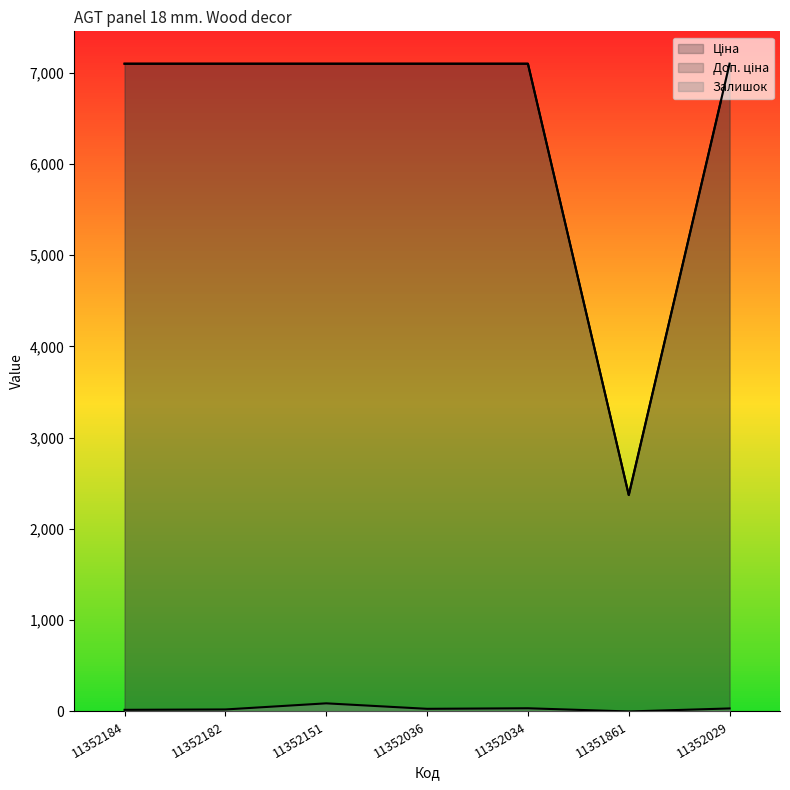

What are all the series names shown in the legend?

Ціна, Доп. ціна, Залишок